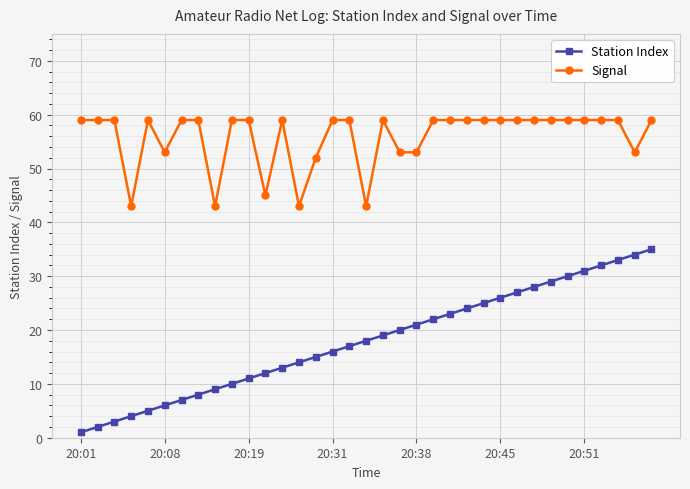

At how many categories does at least one series exceed 46?

30